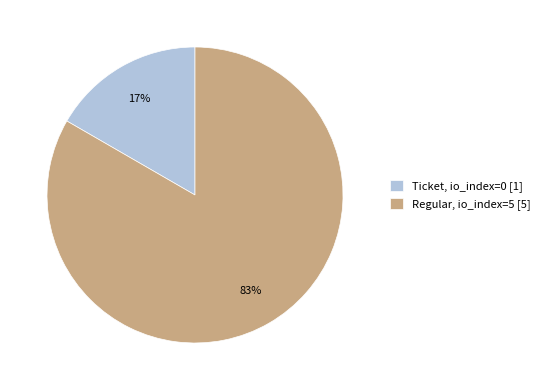

How many slices are in this pie chart?

2